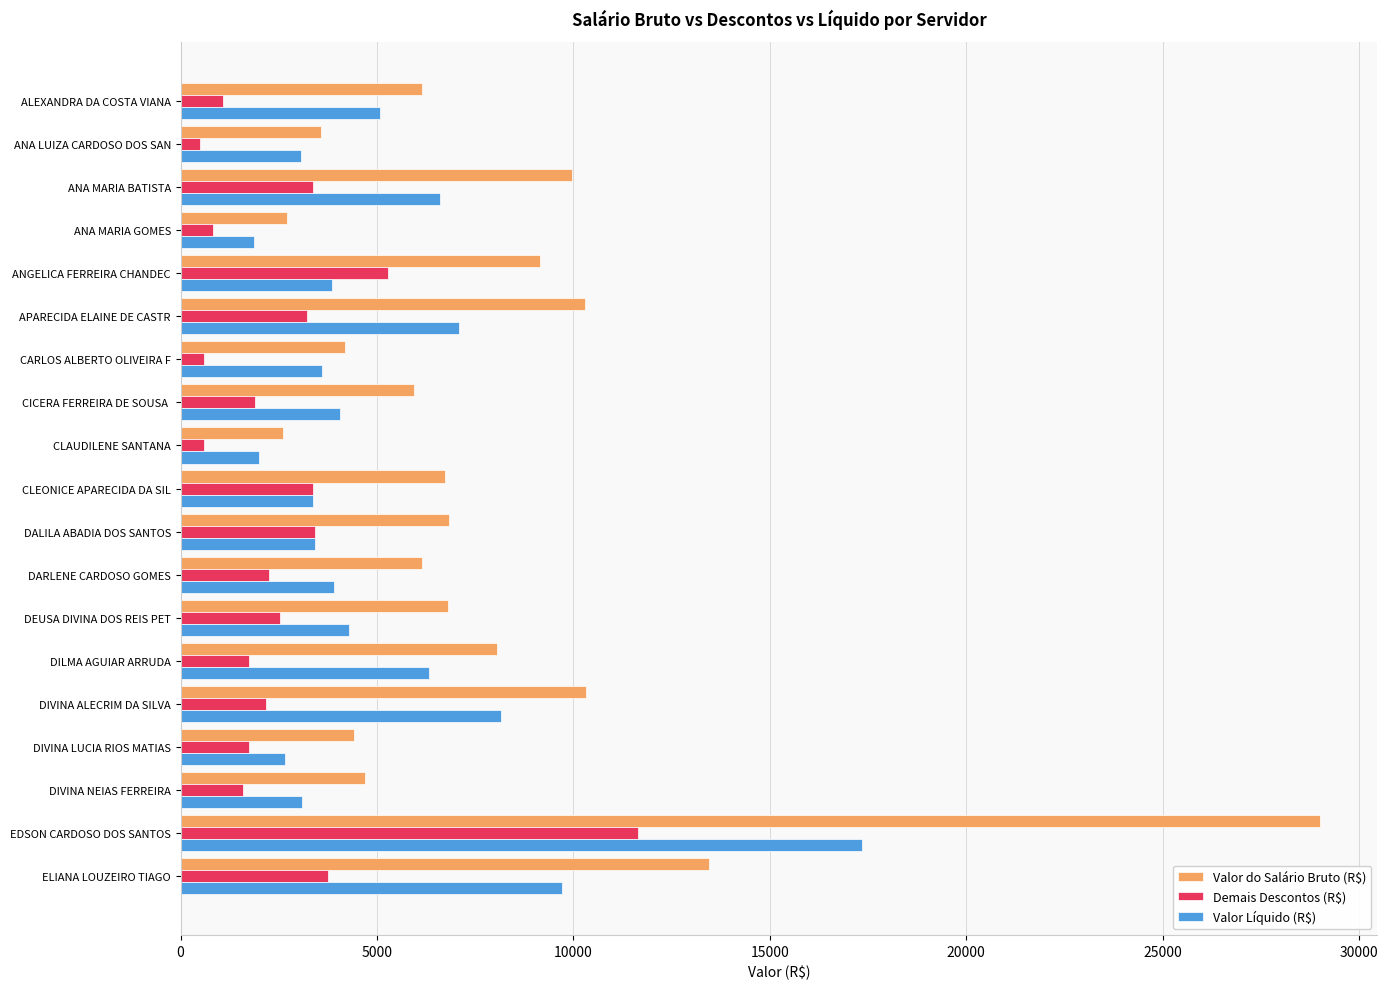

What is the difference between the second highest and minimum values in the Demais Descontos (R$) series?

4774.0